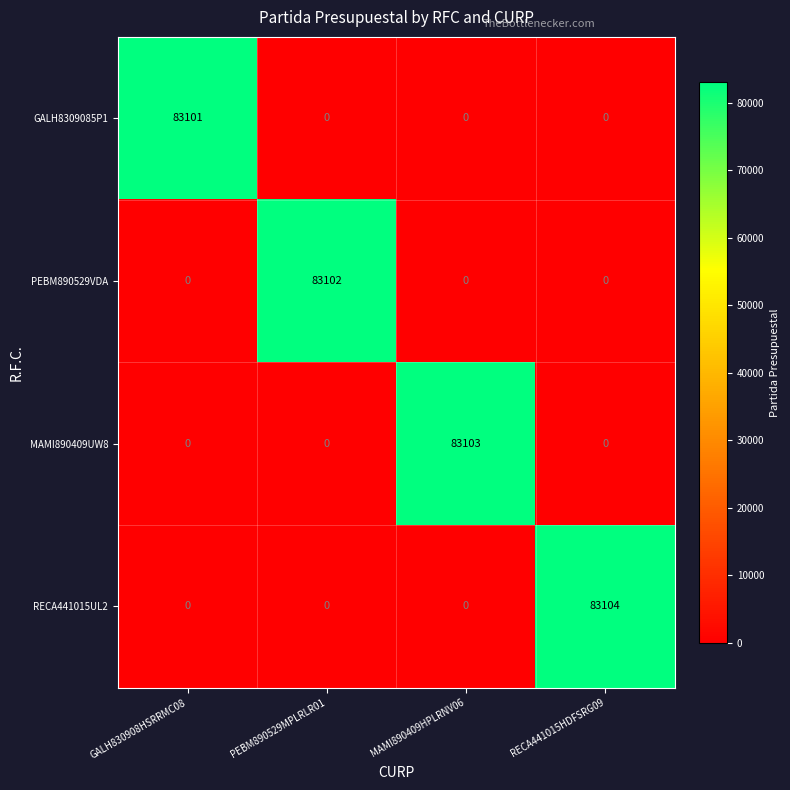

Rank the series by their maximum value, from highest to lowest.

RECA441015UL2, MAMI890409UW8, PEBM890529VDA, GALH8309085P1